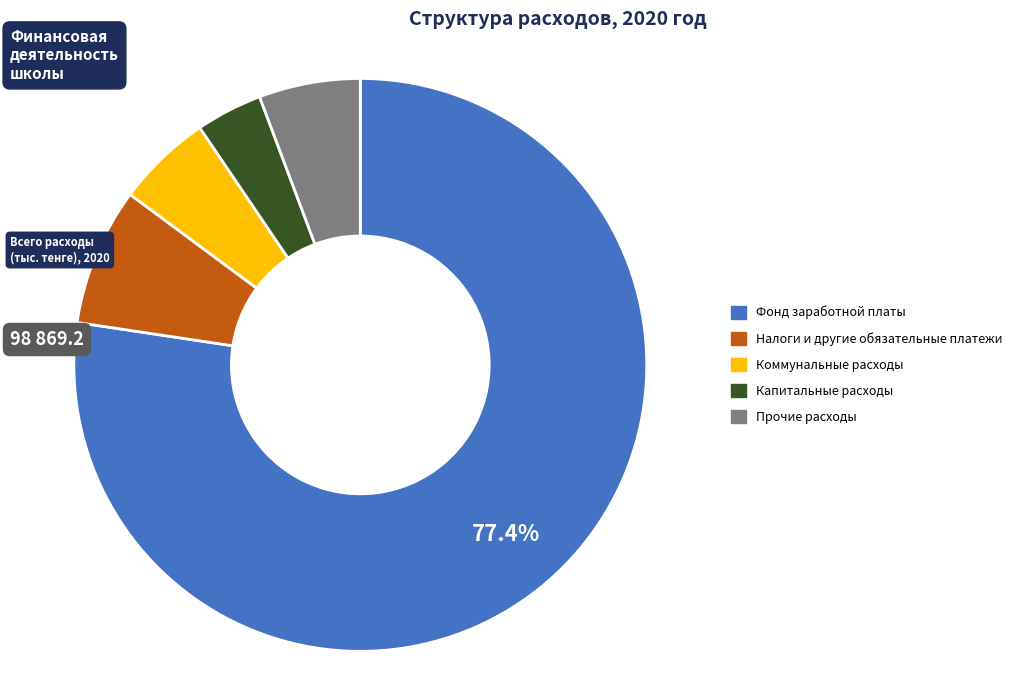

Is there any slice that represents more than half of the pie?

Yes